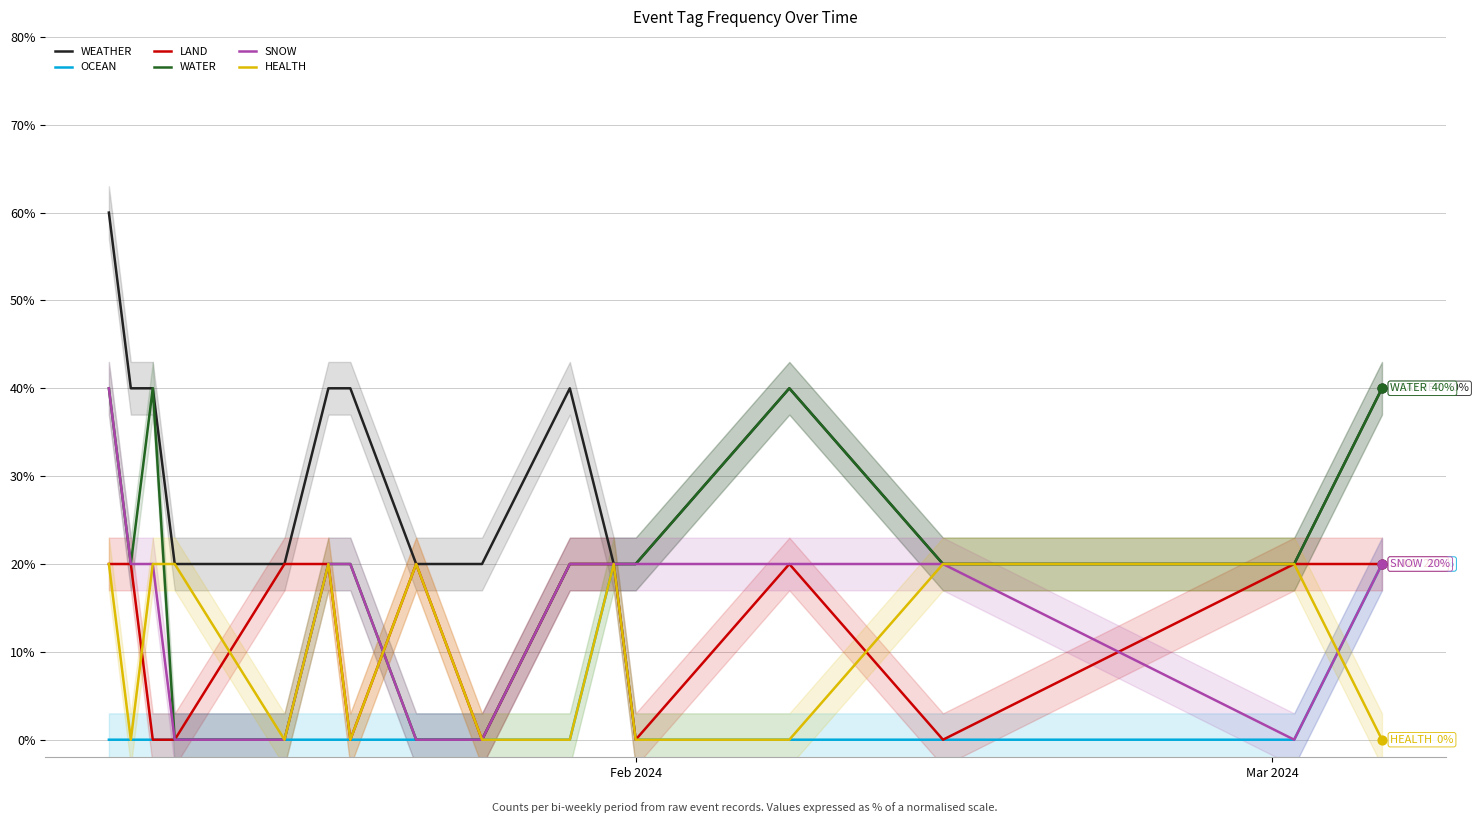

What are all the series names shown in the legend?

WEATHER, OCEAN, LAND, WATER, SNOW, HEALTH